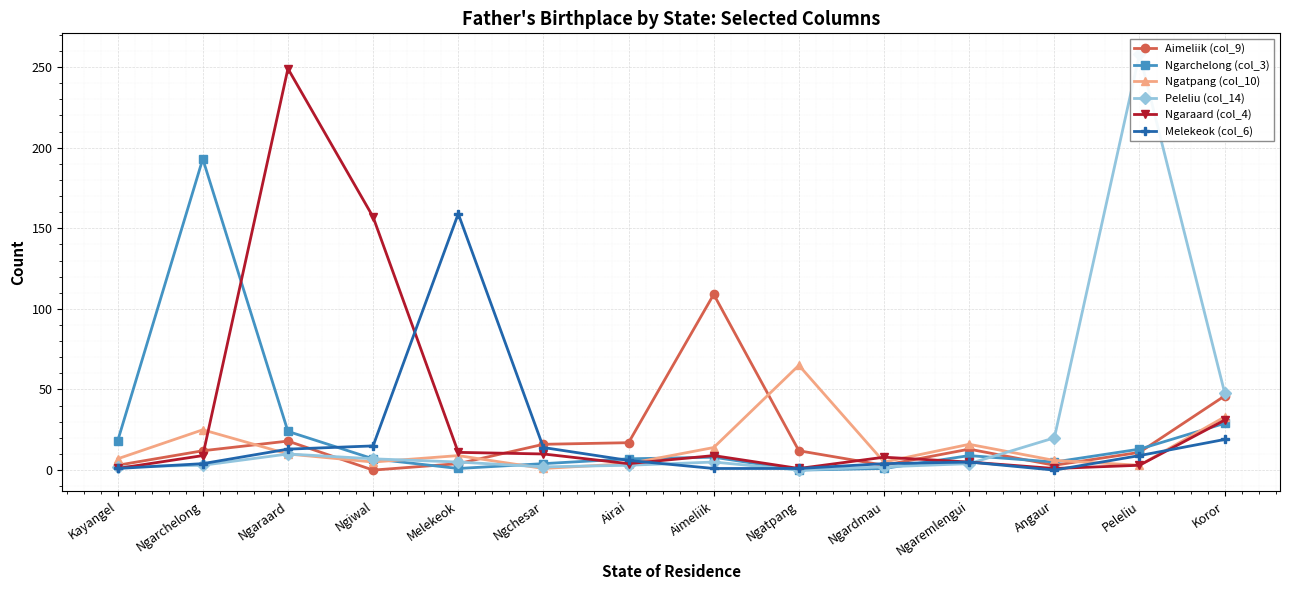

How many series are shown in this chart?

6